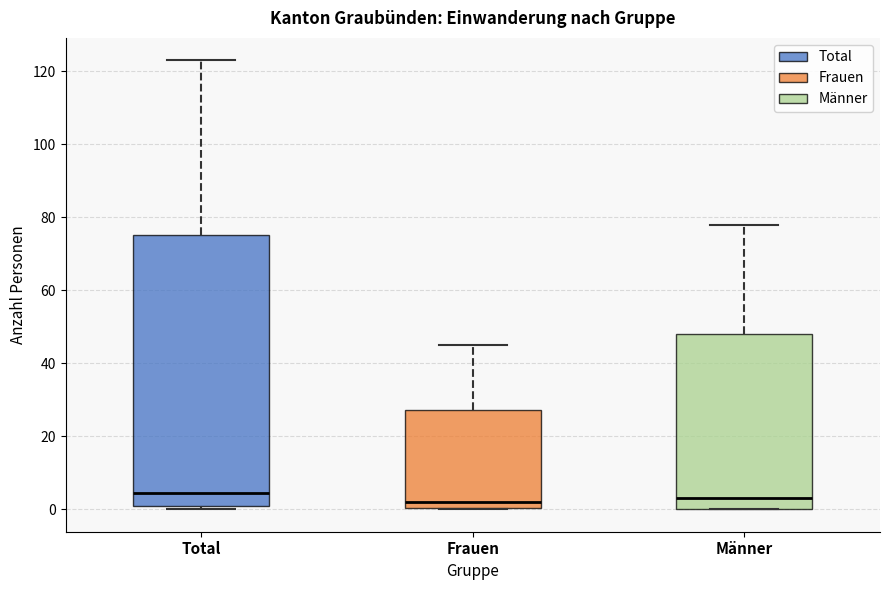

Reading left to right, transcribe this box plot: for each box, give where its median line is, the range the box spans, and where its two whiskers end, as read against the y-axis. The values are not printed on the chart, so give them approximately, as read against the axis.

Total: median 4, box 2 to 76, whiskers 0 to 124
Frauen: median 2, box 0 to 28, whiskers 0 to 46
Männer: median 4, box 0 to 48, whiskers 0 to 78